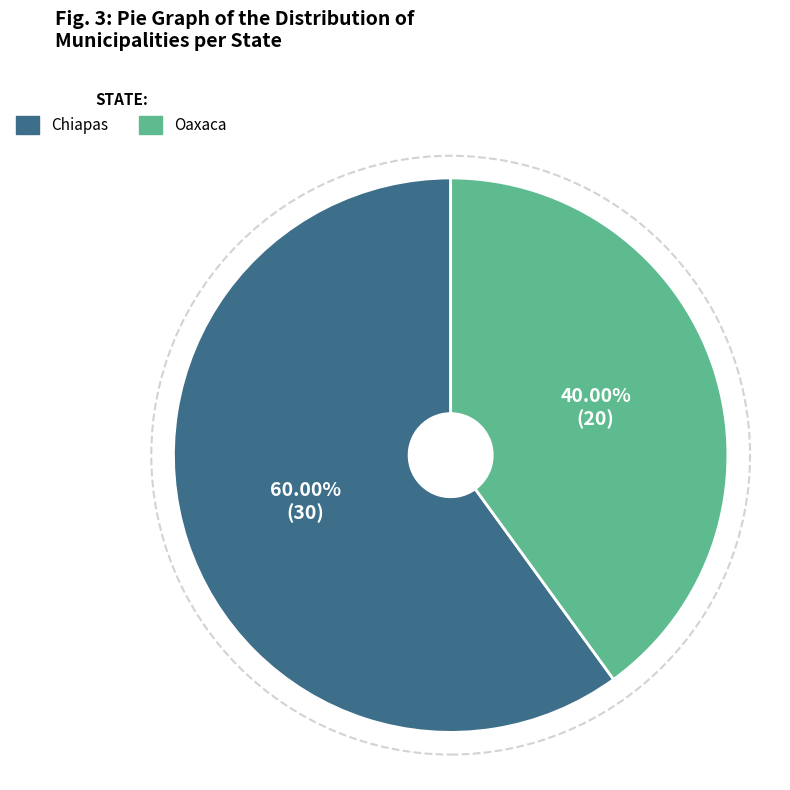

Is there a majority slice in this chart?

Yes